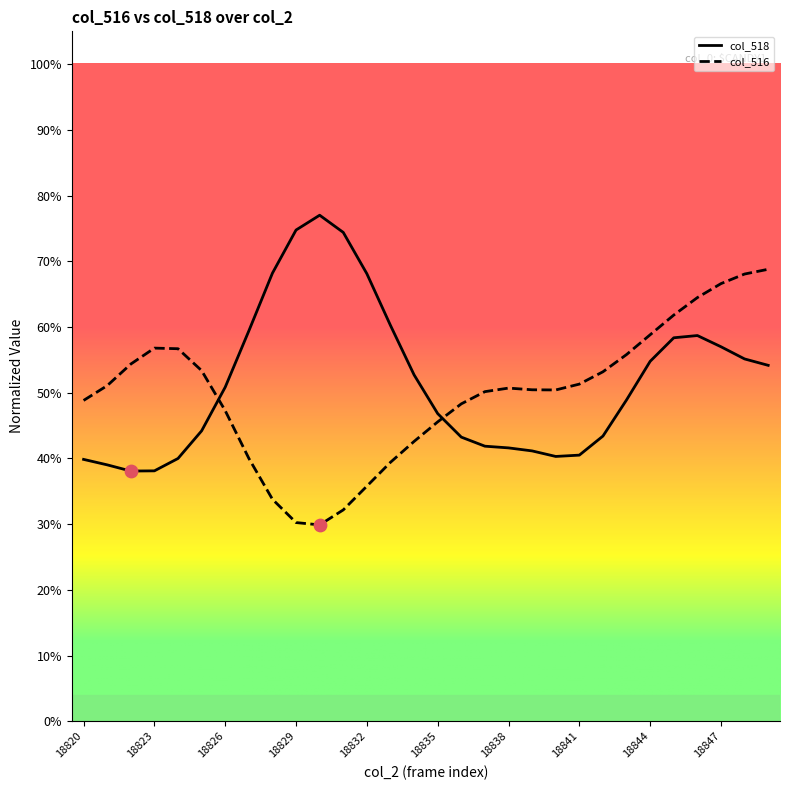

At which category is the sum across all series the highest?

18847